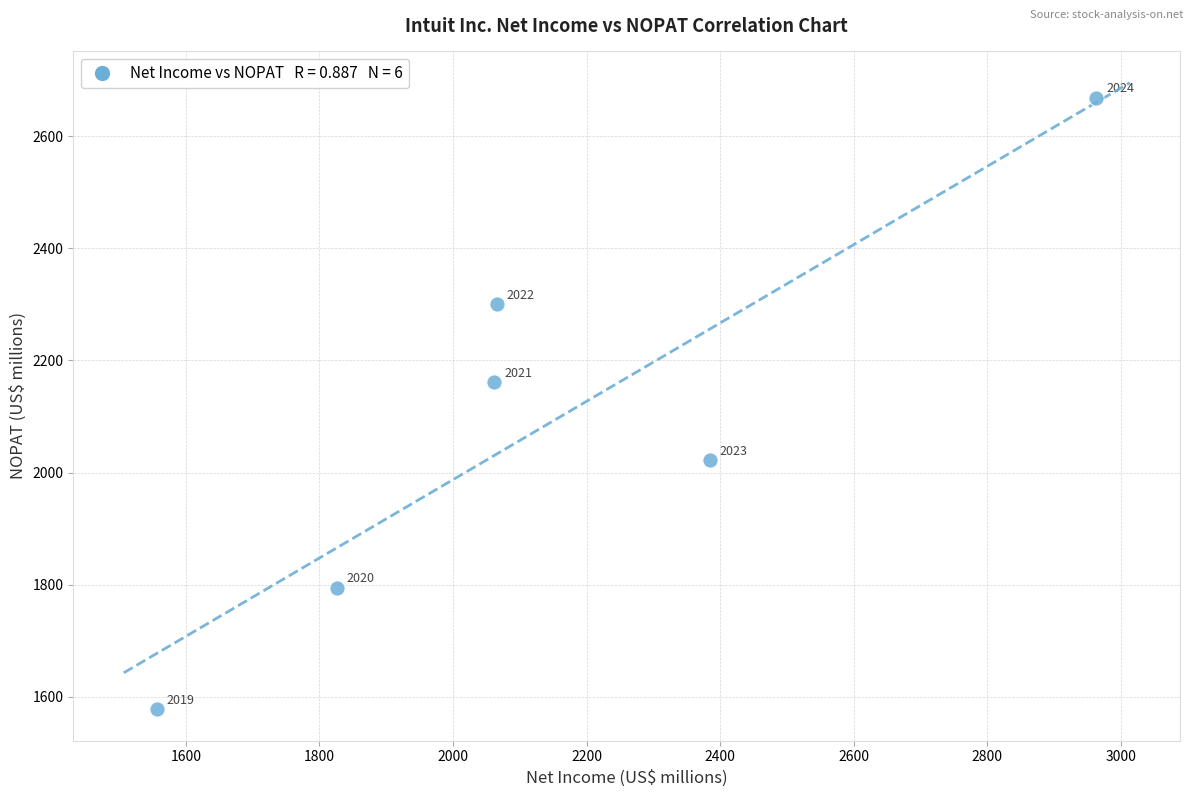

What Y value in the scatter plot is closest to 2123?

2161